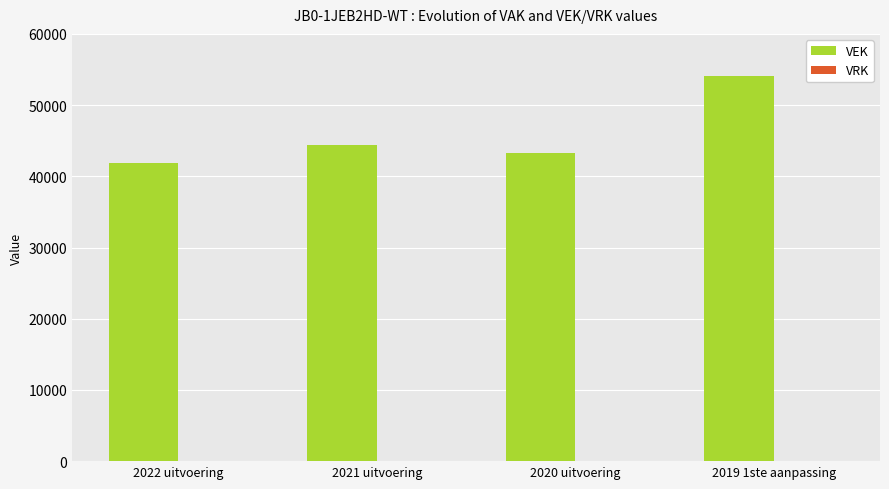

At which category does the chart reach its minimum across all series?

2022 uitvoering